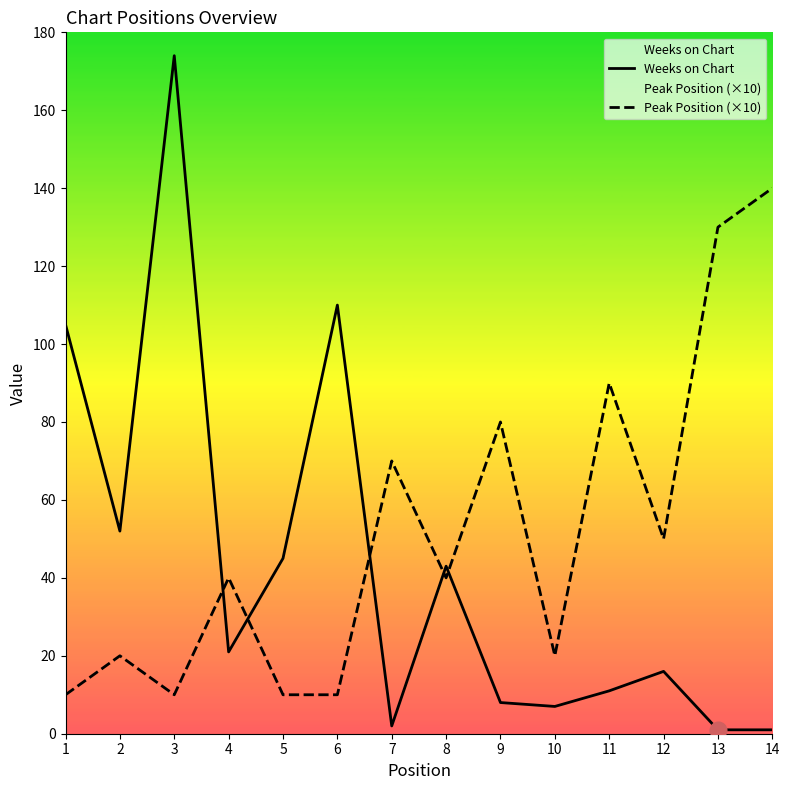

Where is Weeks on Chart nearest to the value 87?

1